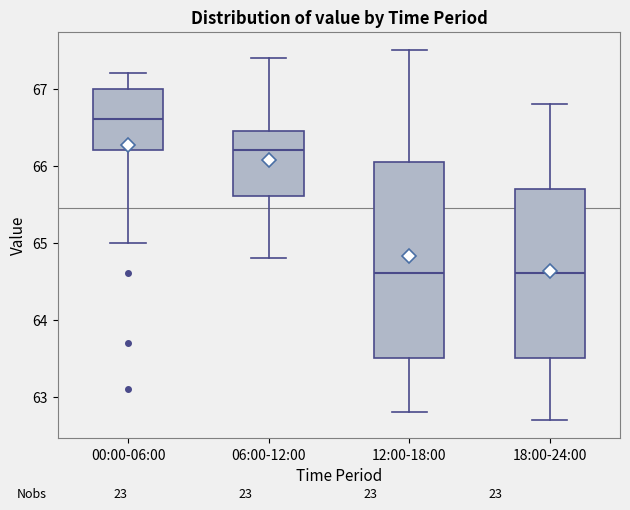

Comparing the boxes themselves (not the whiskers), which one is the tallest?

12:00-18:00